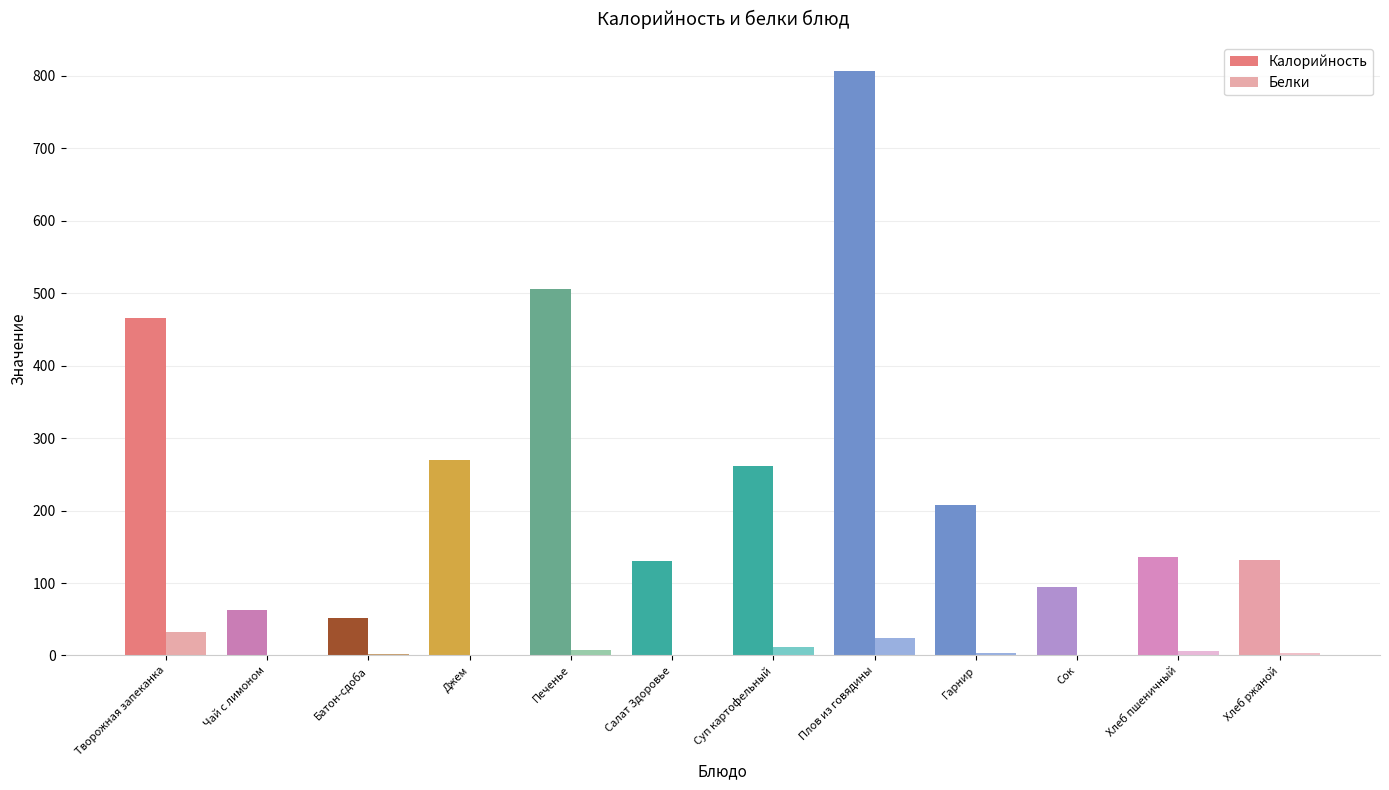

What is the highest value of the Калорийность series?

806.6